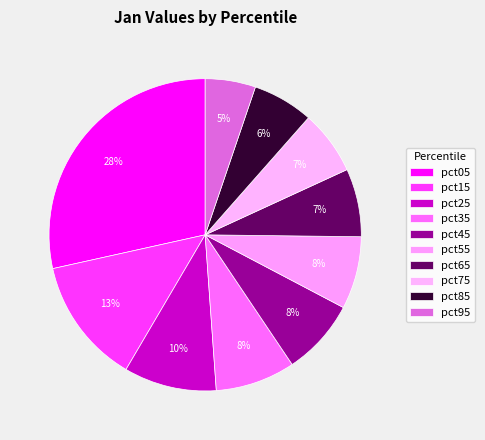

Between pct75 and pct15, which is larger?

pct15